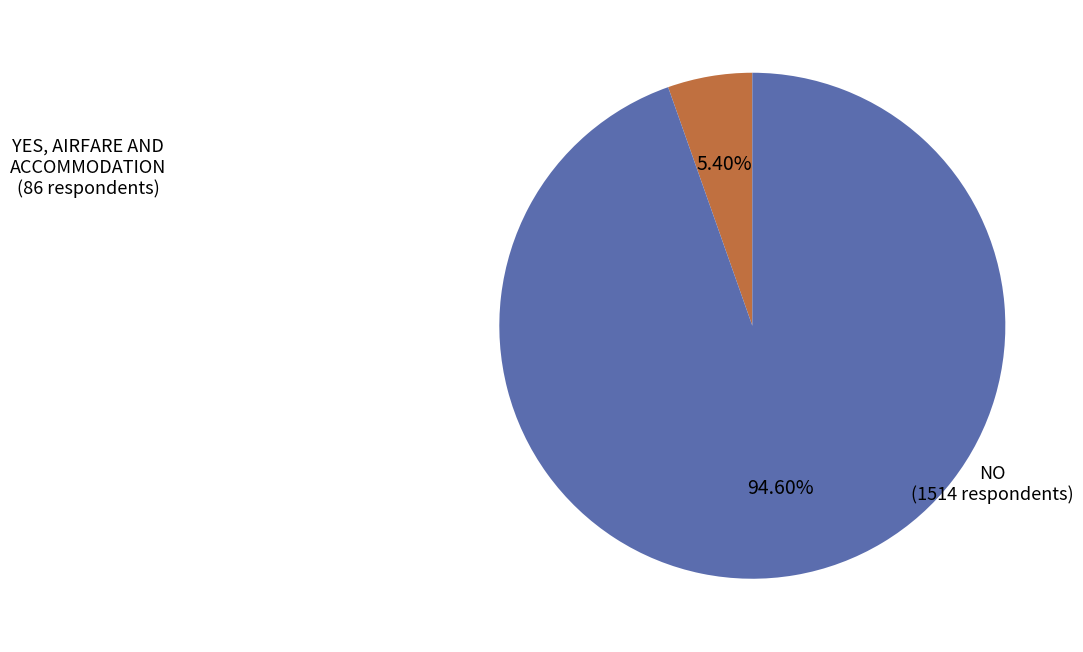

How many slices are in this pie chart?

2